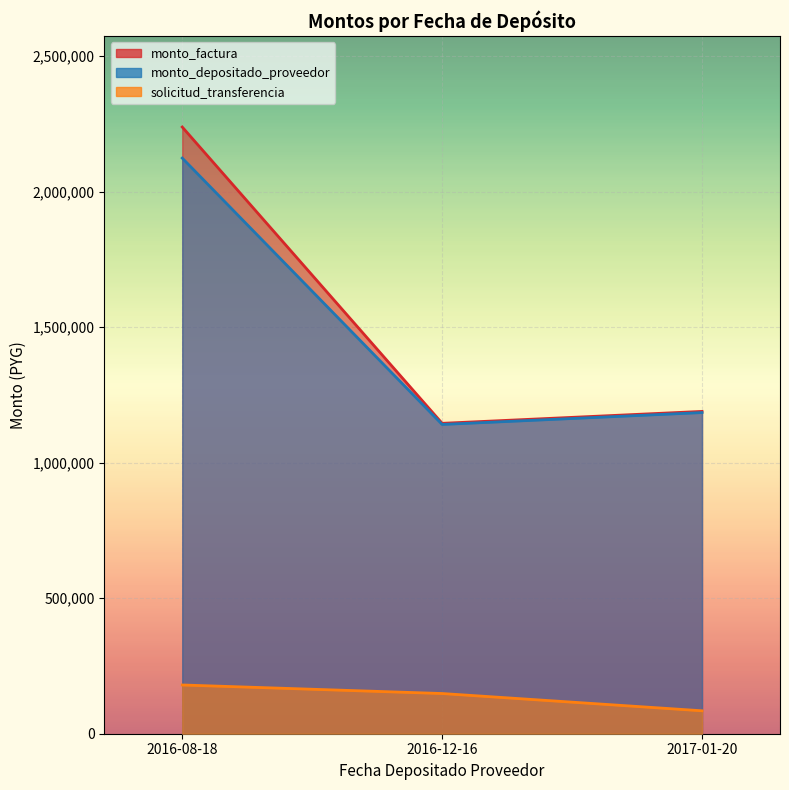

The value of solicitud_transferencia at 2016-08-18 is 274886. True or false?

False